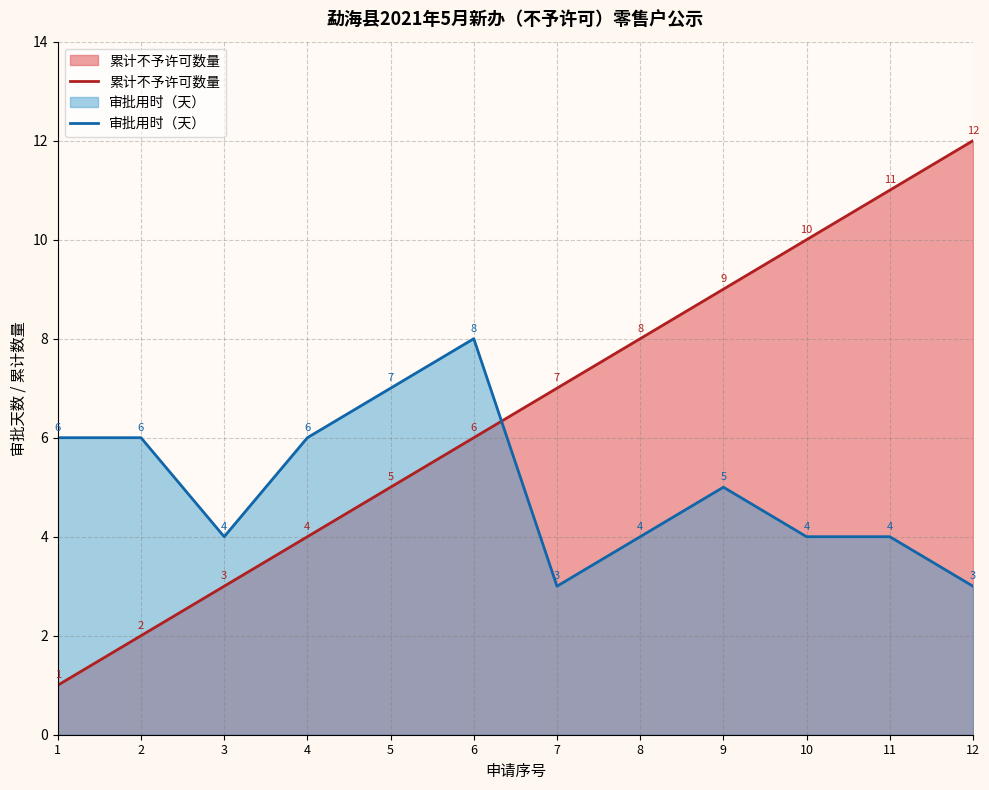

Does the chart display data point markers on the line(s)?

No